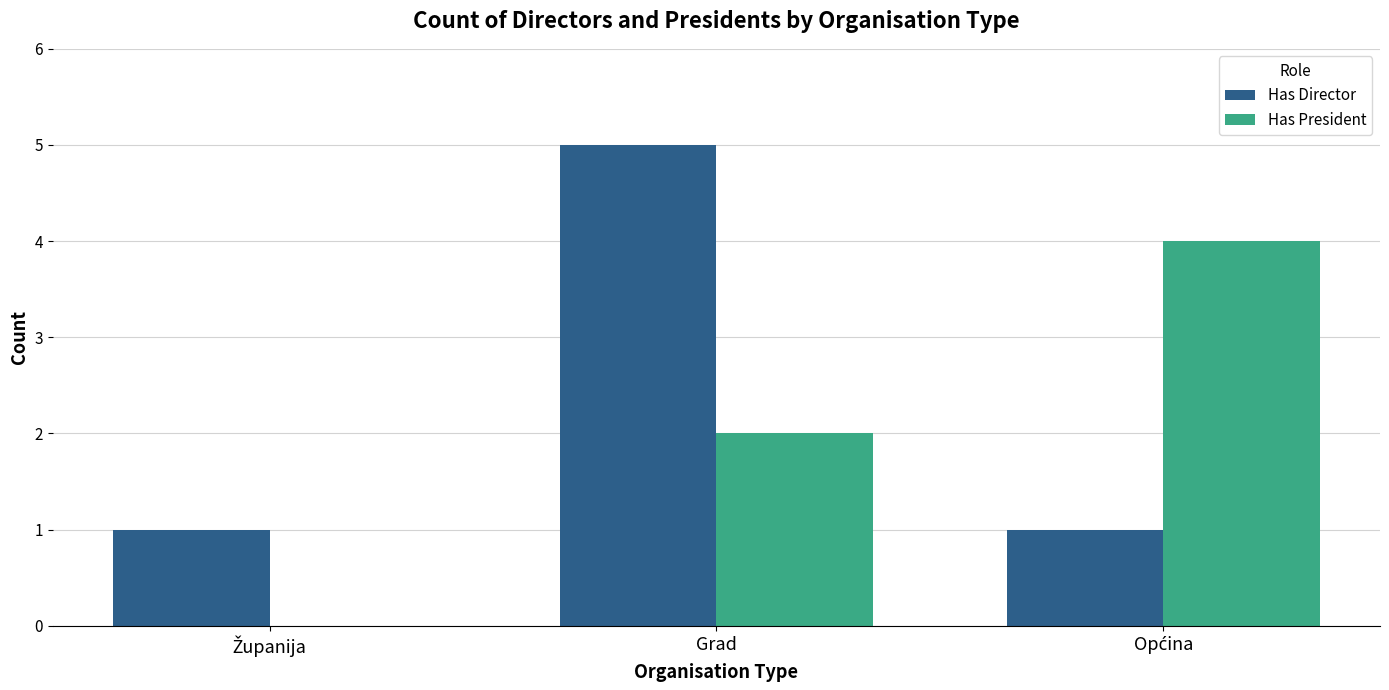

What is the average value of the Has President series?

2